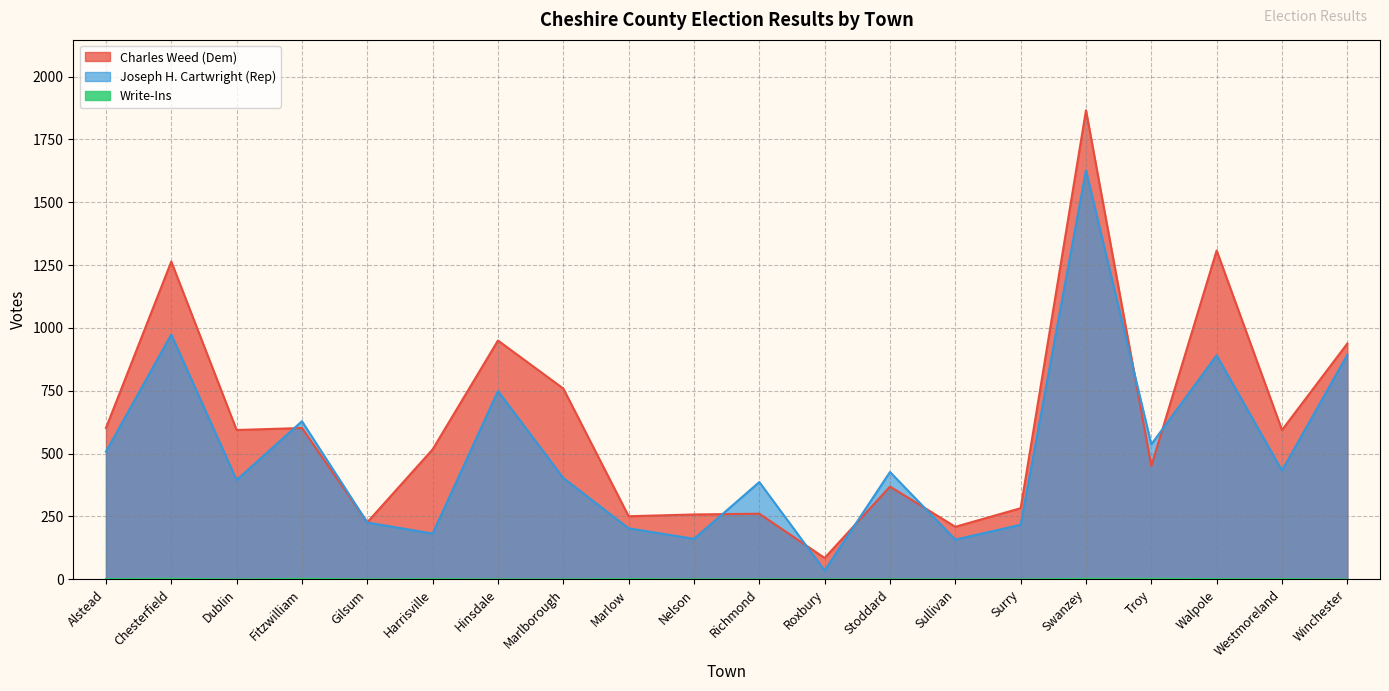

Which series has the widest spread of values?

Charles Weed (Dem)